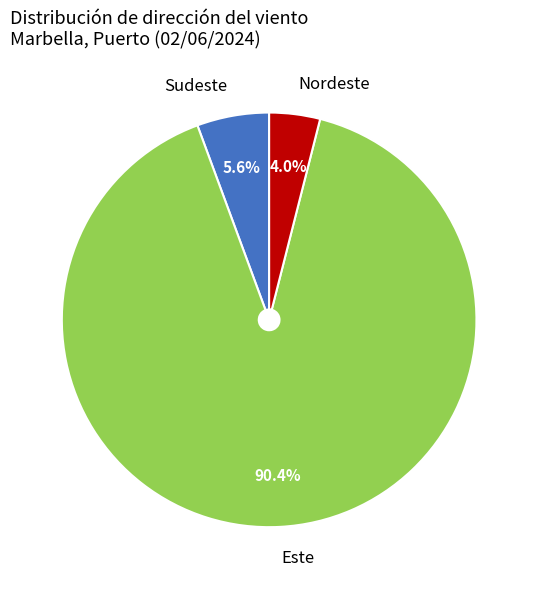

The Este slice represents 12% of the pie. True or false?

False